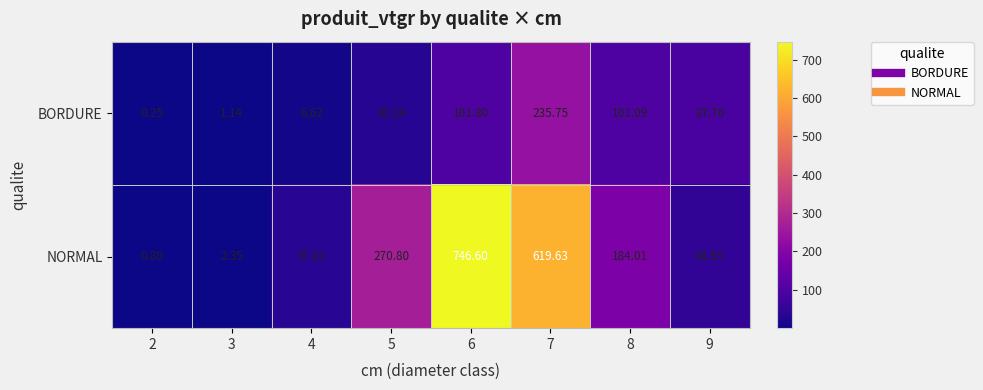

At how many categories does at least one series exceed 502?

2